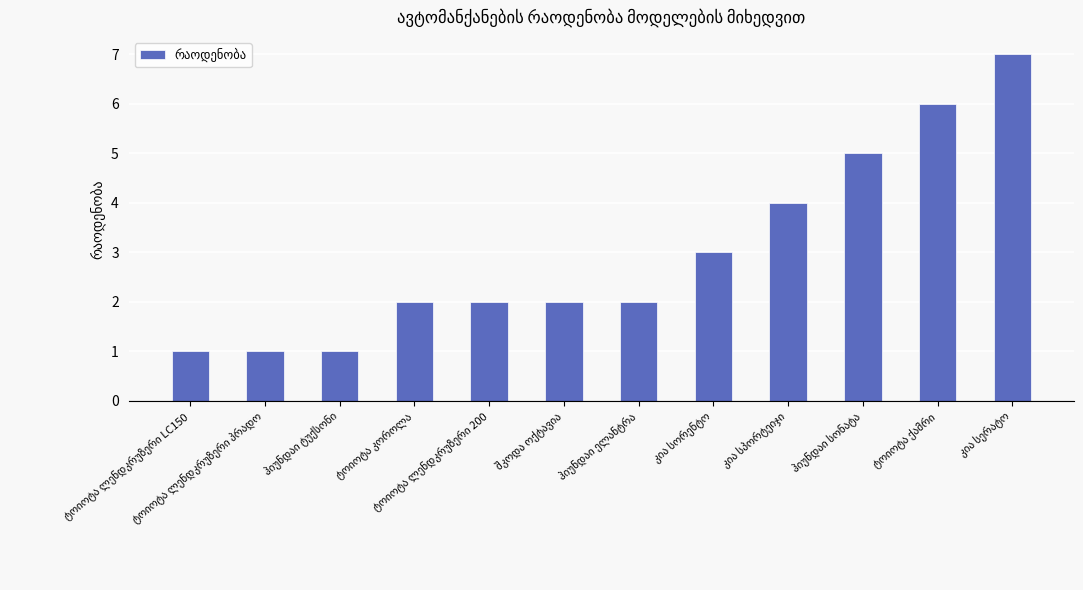

What is the value of the 9th bar from the left?

4